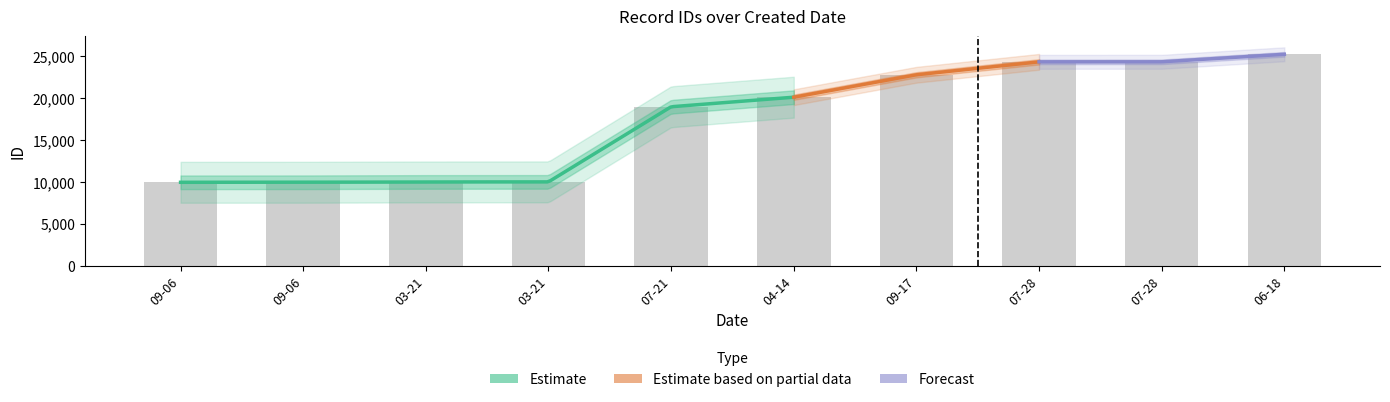

What is the ratio of the value at 09-17 to the value at 07-28?

0.9